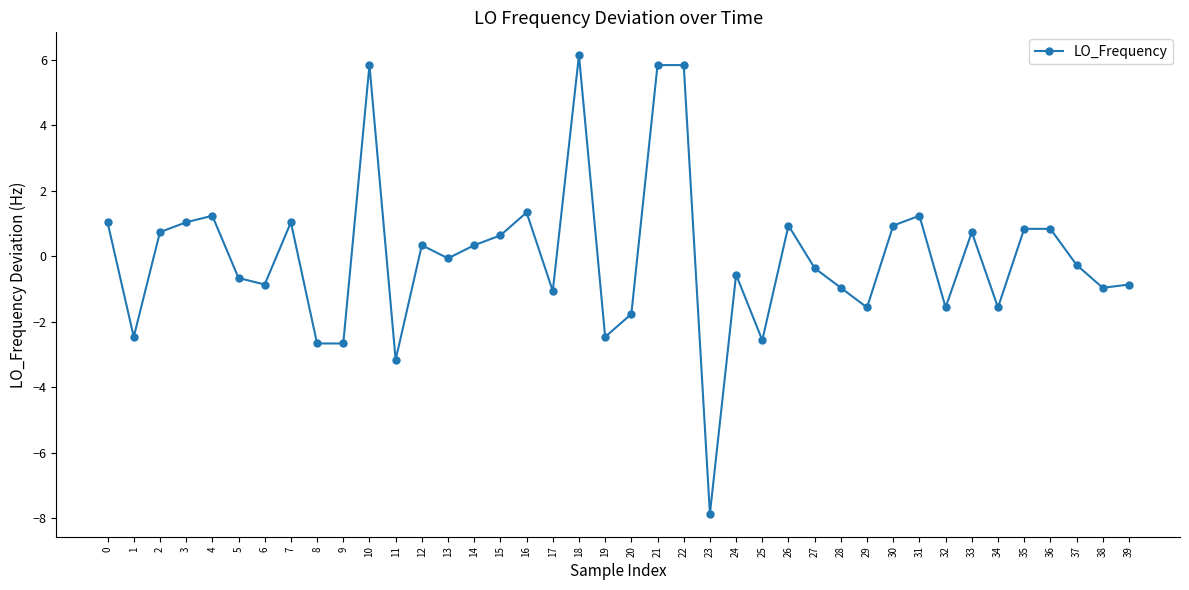

How many lines are shown in the chart?

1